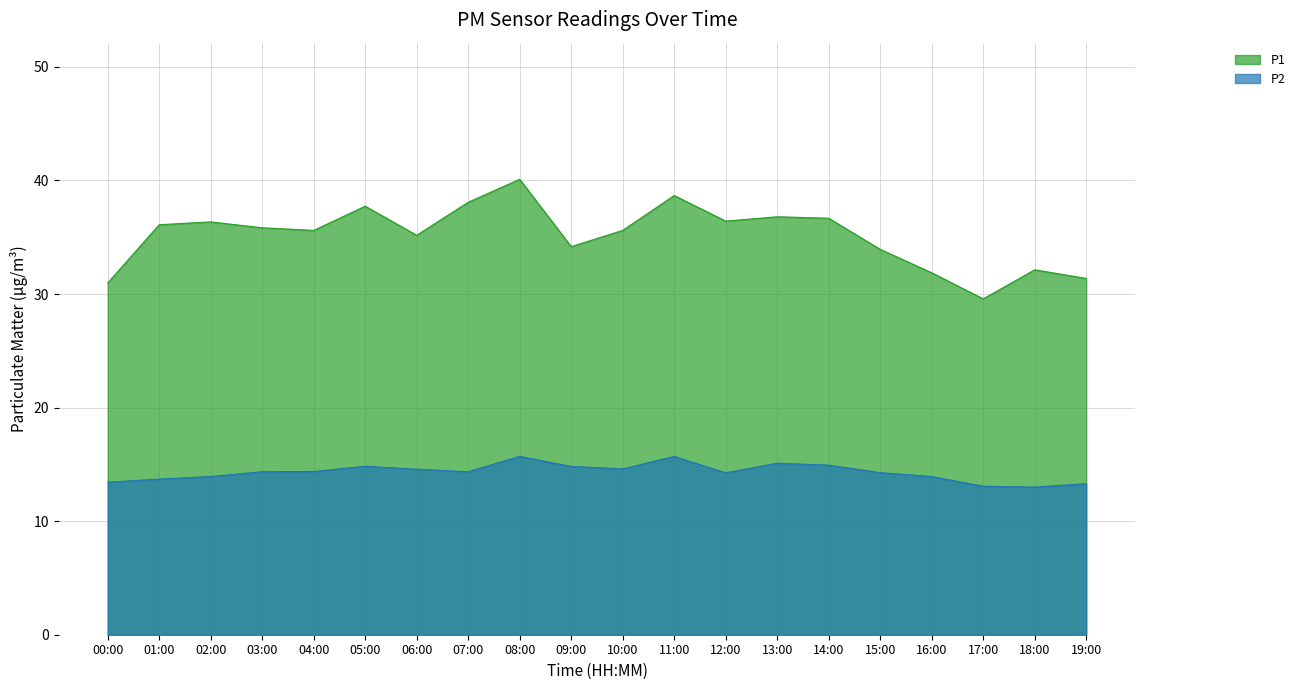

In P2, how many points are higher than both neighbors (excluding endpoints)?

4